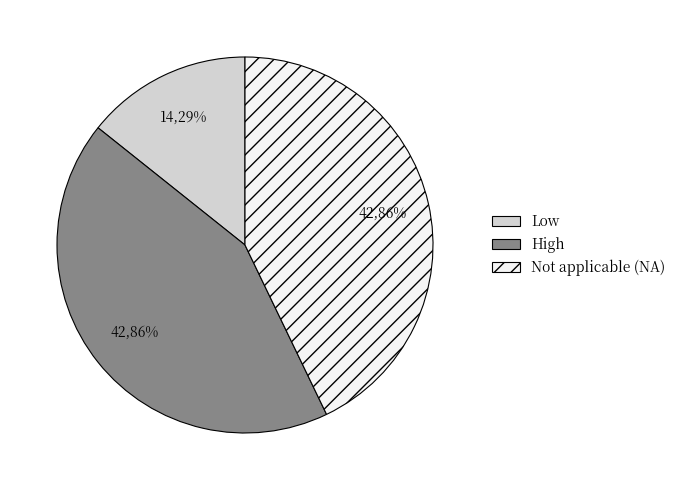

What is the ratio of the value at Not applicable (NA) - additional source to the value at High?

1.0